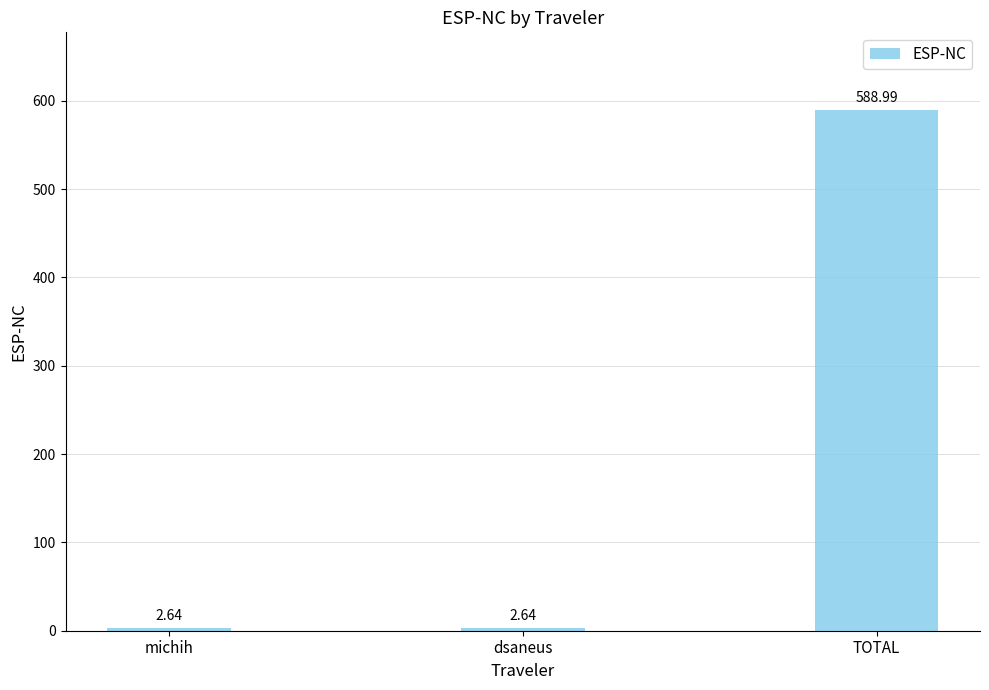

What is the label of the 1st bar from the right?

TOTAL